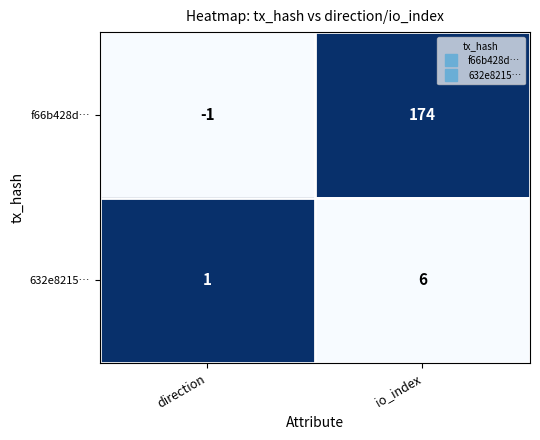

At which category does the chart reach its peak across all series?

io_index